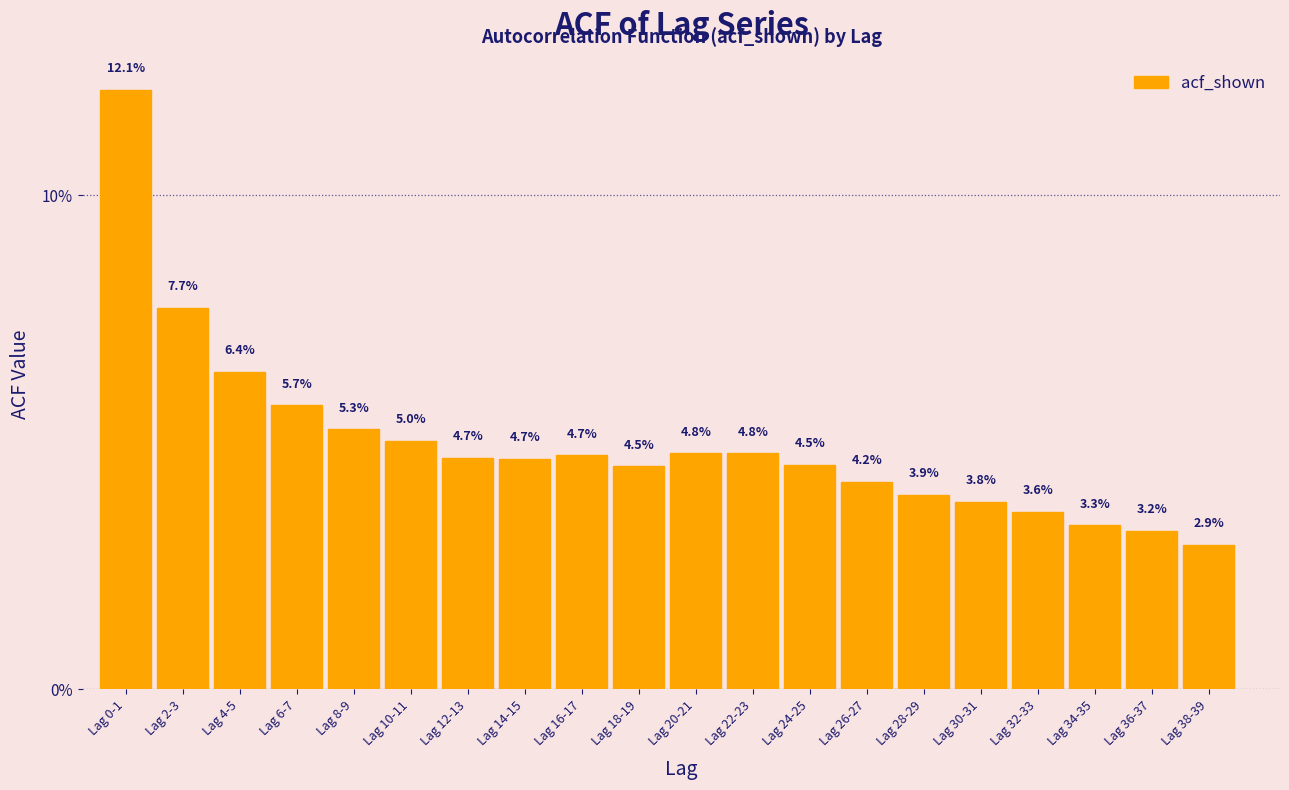

Reading right to left, what are all the values shown in this chart?

Lag 38-39=2.9	Lag 36-37=3.2	Lag 34-35=3.3	Lag 32-33=3.6	Lag 30-31=3.8	Lag 28-29=3.9	Lag 26-27=4.2	Lag 24-25=4.5	Lag 22-23=4.8	Lag 20-21=4.8	Lag 18-19=4.5	Lag 16-17=4.7	Lag 14-15=4.7	Lag 12-13=4.7	Lag 10-11=5.0	Lag 8-9=5.3	Lag 6-7=5.7	Lag 4-5=6.4	Lag 2-3=7.7	Lag 0-1=12.1